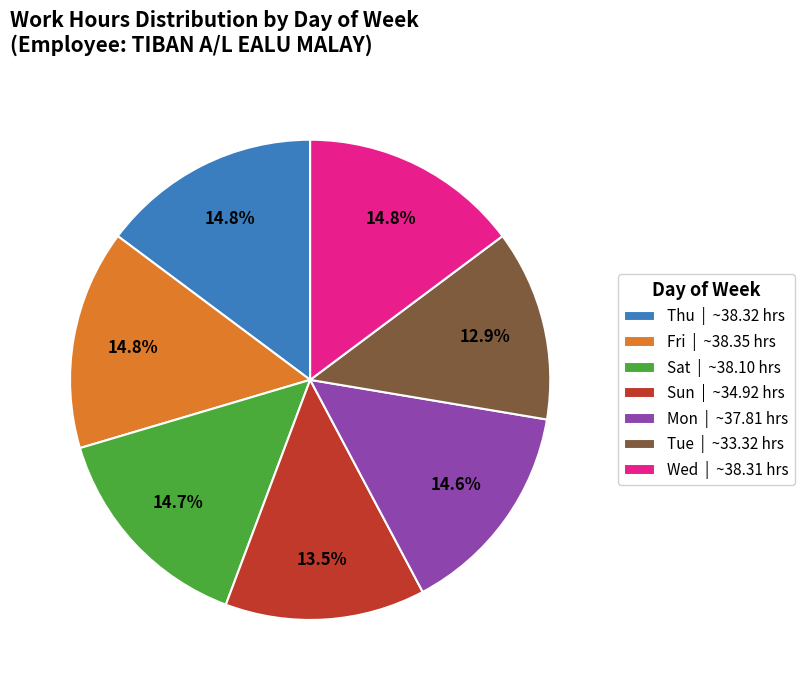

How many slices are in this pie chart?

7